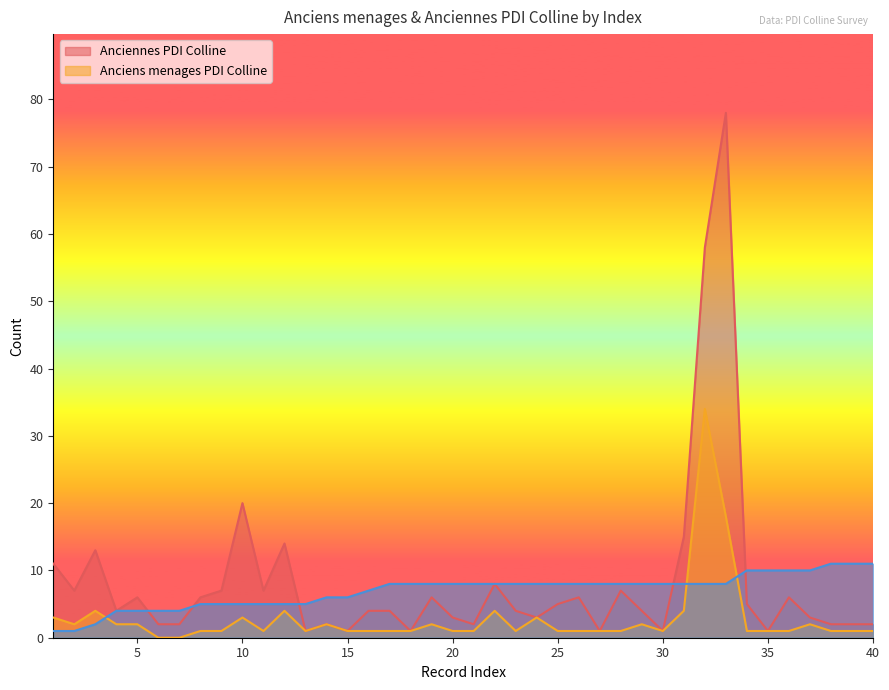

What is the difference between the Anciens menages PDI Colline values at 25 and 4?

1